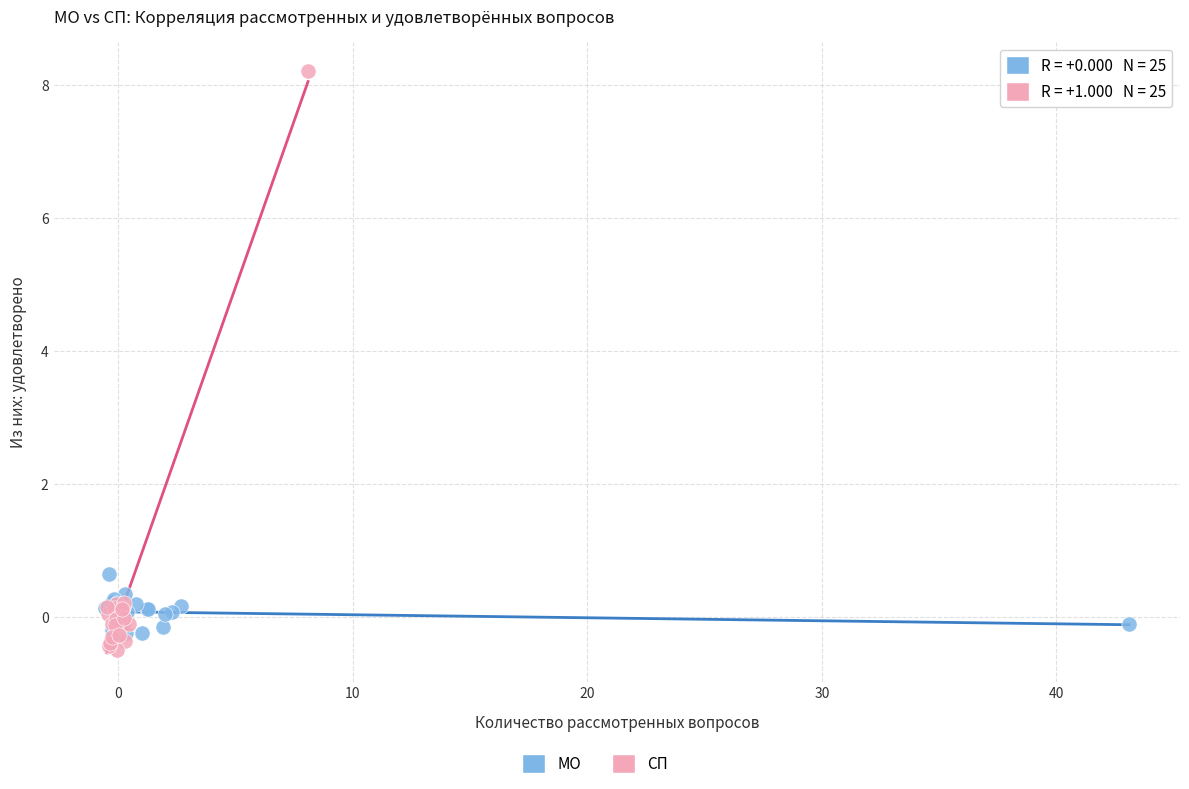

Which series has the largest Y range (max minus min)?

СП